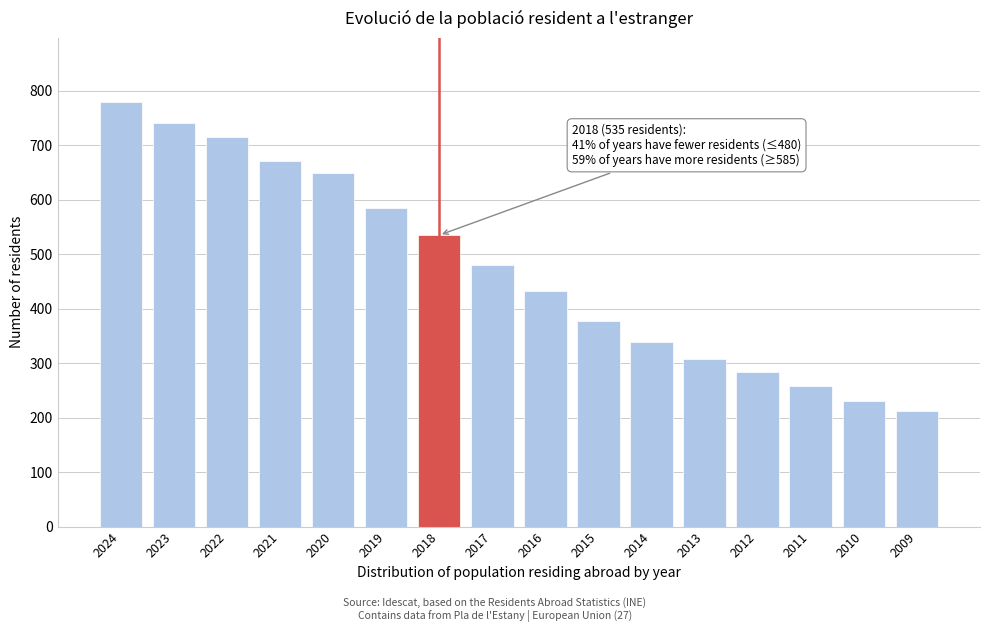

Reading left to right, extract all data points from this chart.

2024=780	2023=741	2022=716	2021=671	2020=649	2019=585	2018=535	2017=481	2016=433	2015=378	2014=338	2013=307	2012=283	2011=258	2010=230	2009=212